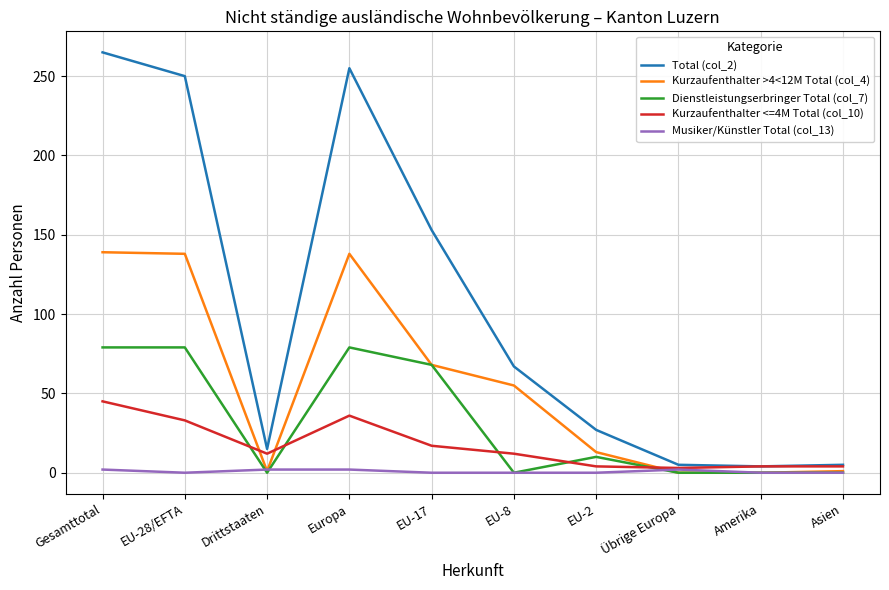

What is the spread (max minus min) of values at EU-8?

67